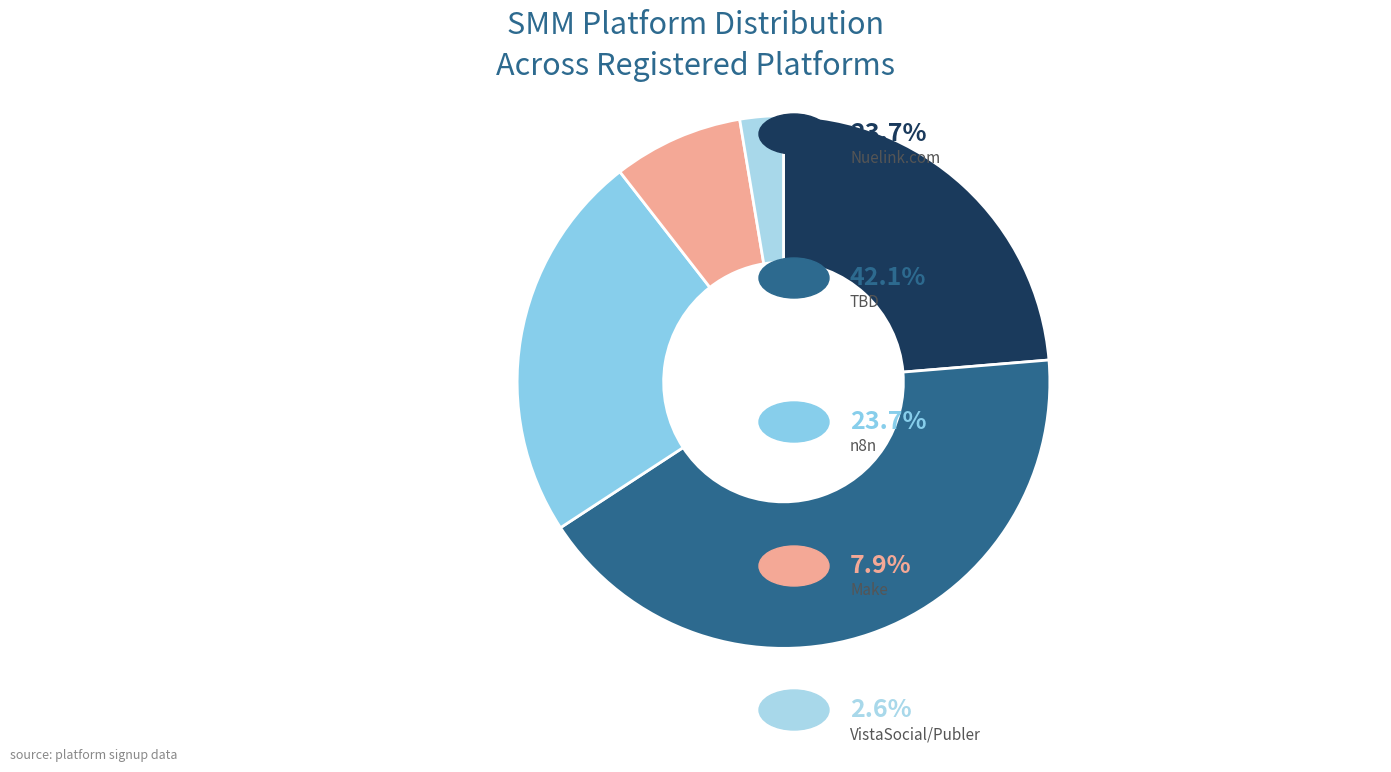

Rank the categories by value from lowest to highest.

VistaSocial/Publer, Make, Nuelink.com, n8n, TBD